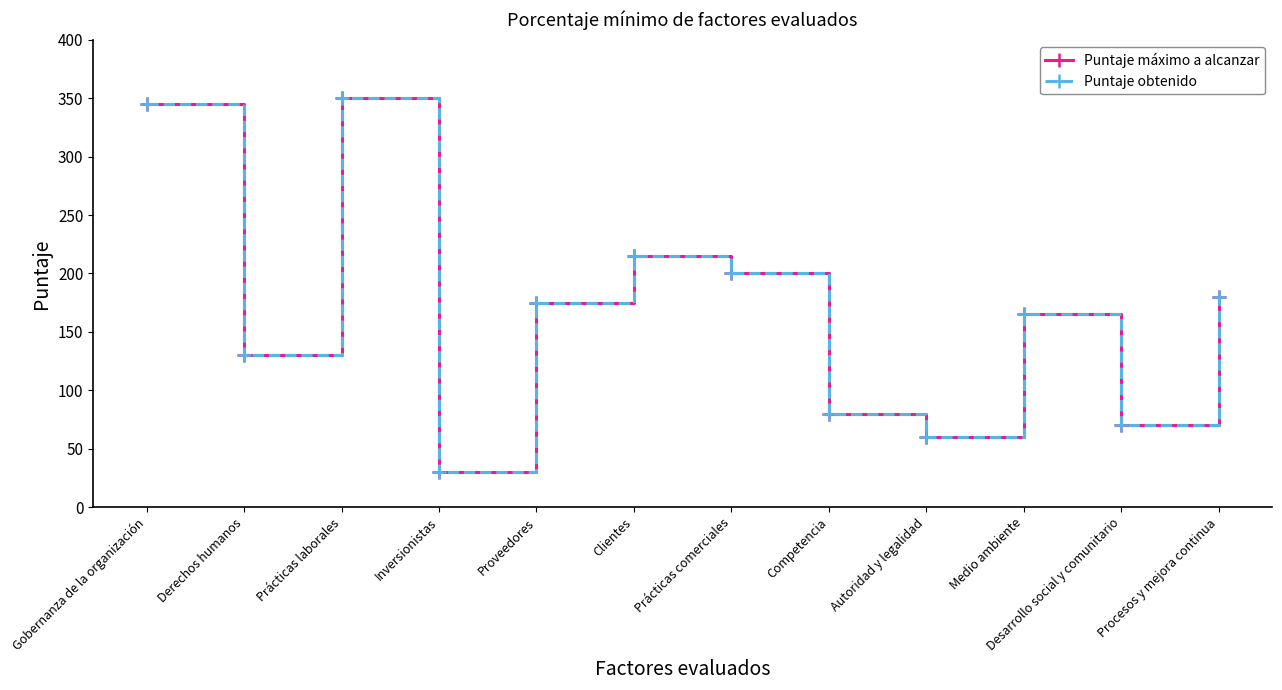

What is the difference between the second highest and second lowest values in the Puntaje obtenido series?

285